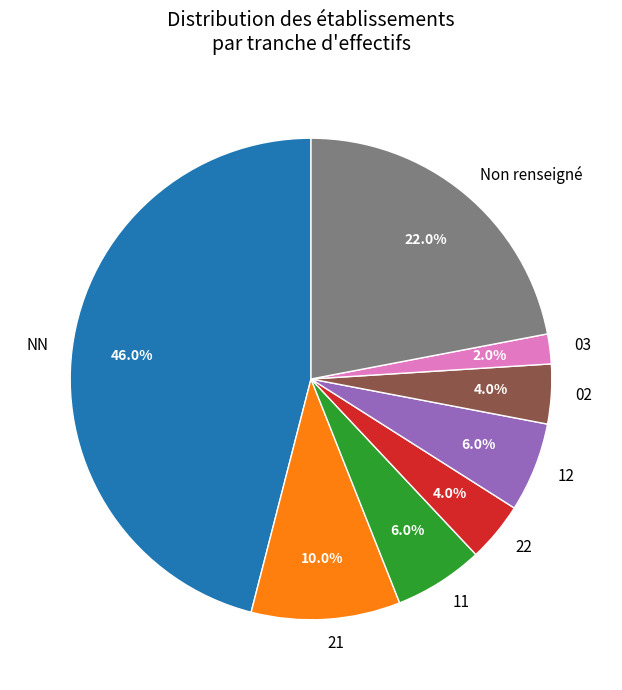

The 22 slice represents 4% of the pie. True or false?

True